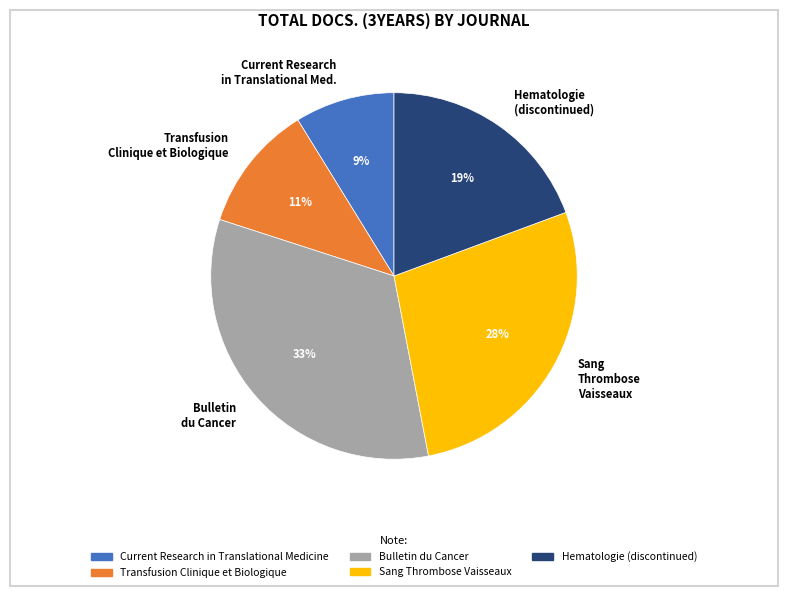

To the nearest percent, what is the combined percentage of Hematologie (discontinued) and Bulletin du Cancer?

52%